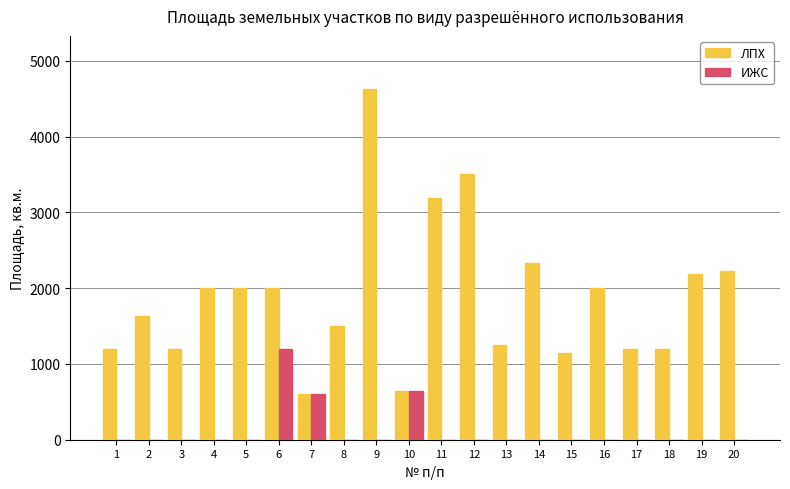

Which category has the highest value in the ИЖС series?

6